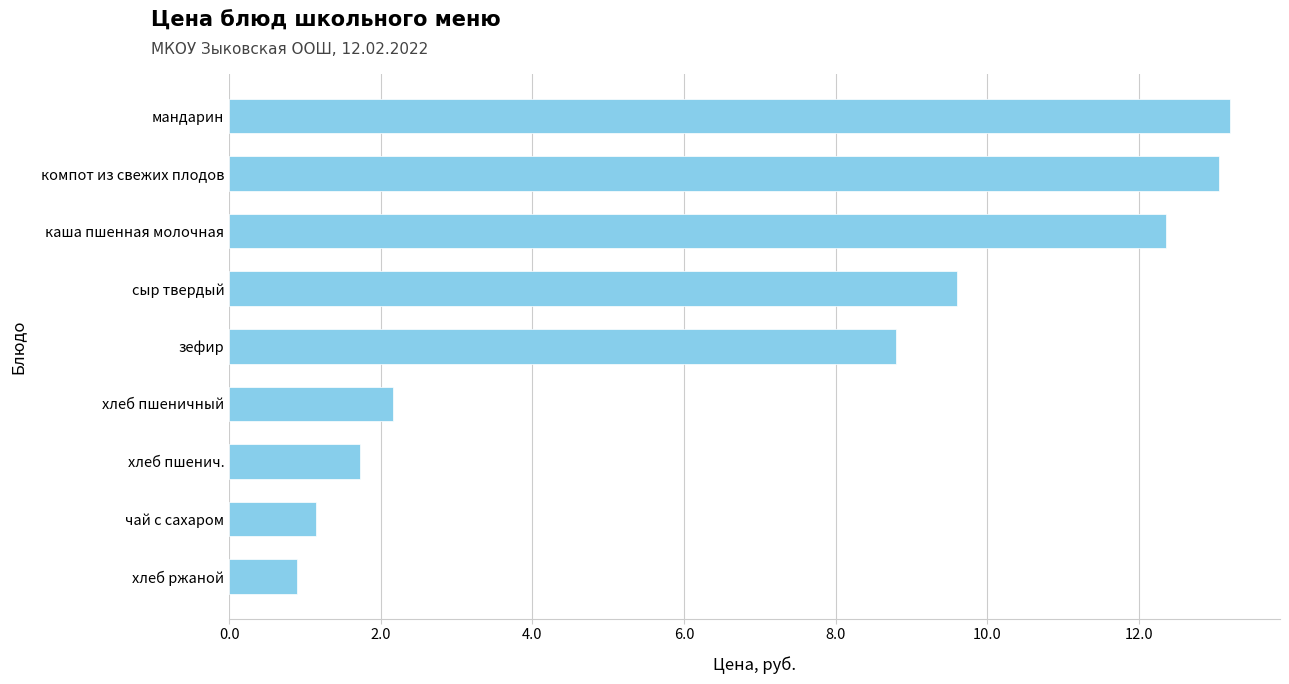

What is the maximum value shown in the chart?

13.2